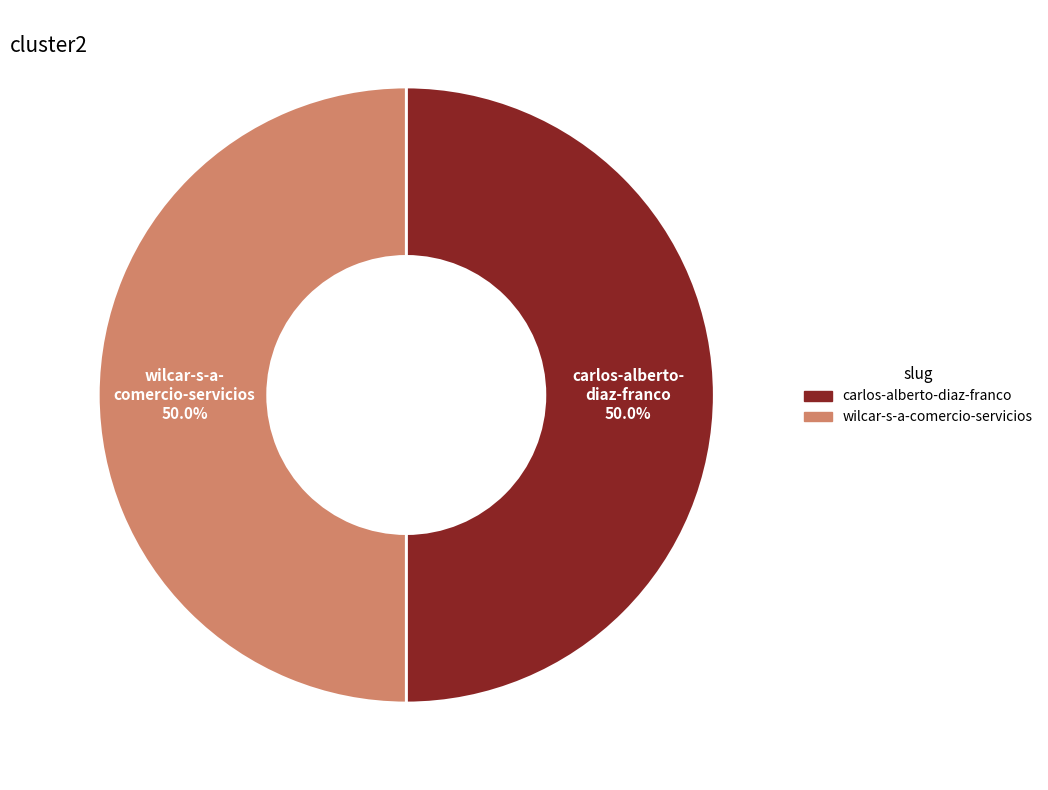

Approximately how many times larger is the value at wilcar-s-a-comercio-servicios compared to carlos-alberto-diaz-franco?

1.0